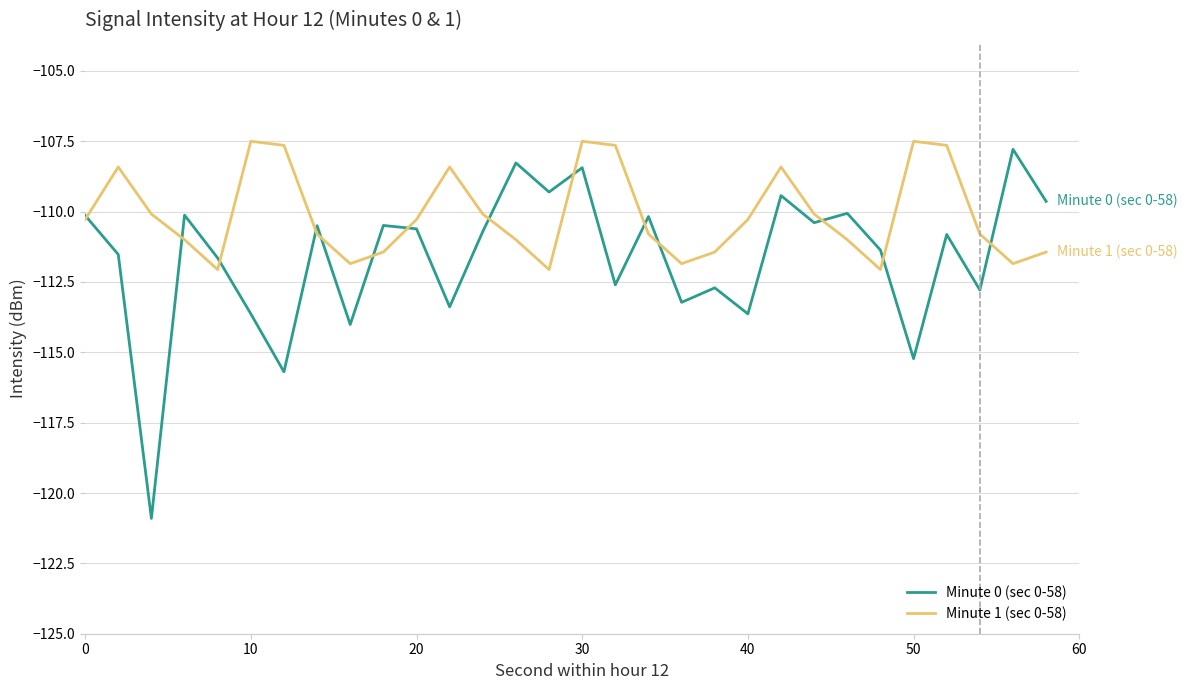

After their last crossing, which series has the higher values: Minute 1 (sec 0-58) or Minute 0 (sec 0-58)?

Minute 0 (sec 0-58)